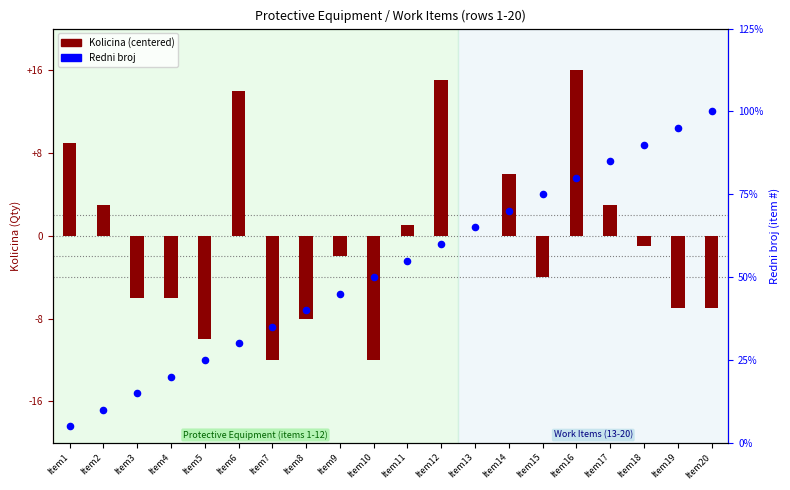

At which category is the sum across all series the highest?

Item16